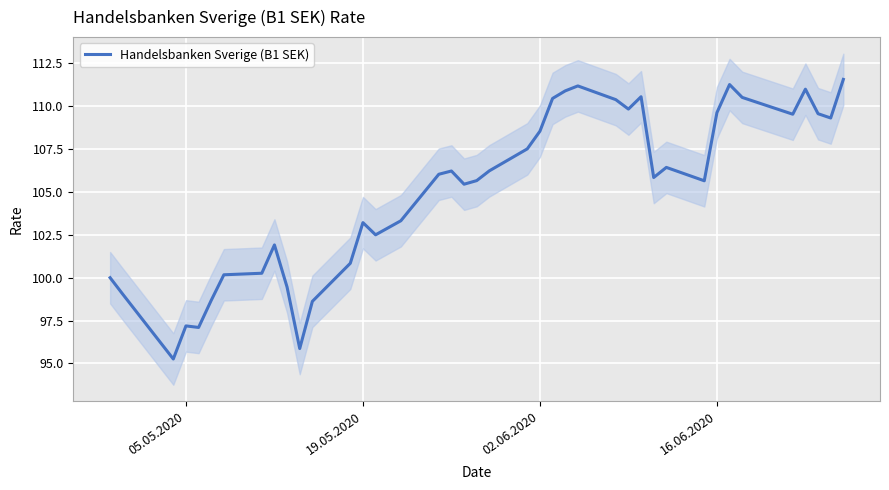

Reading right to left, what are all the values shown in this chart?

111.6	109.3	109.6	111.0	109.5	110.5	111.3	109.6	105.7	106.4	105.8	110.5	109.8	110.4	111.2	110.9	110.5	108.5	107.5	106.2	105.7	105.5	106.2	106.0	103.3	102.5	103.2	100.8	98.6	95.9	99.5	101.9	100.3	100.2	98.7	97.1	97.2	95.3	99.0	100.0